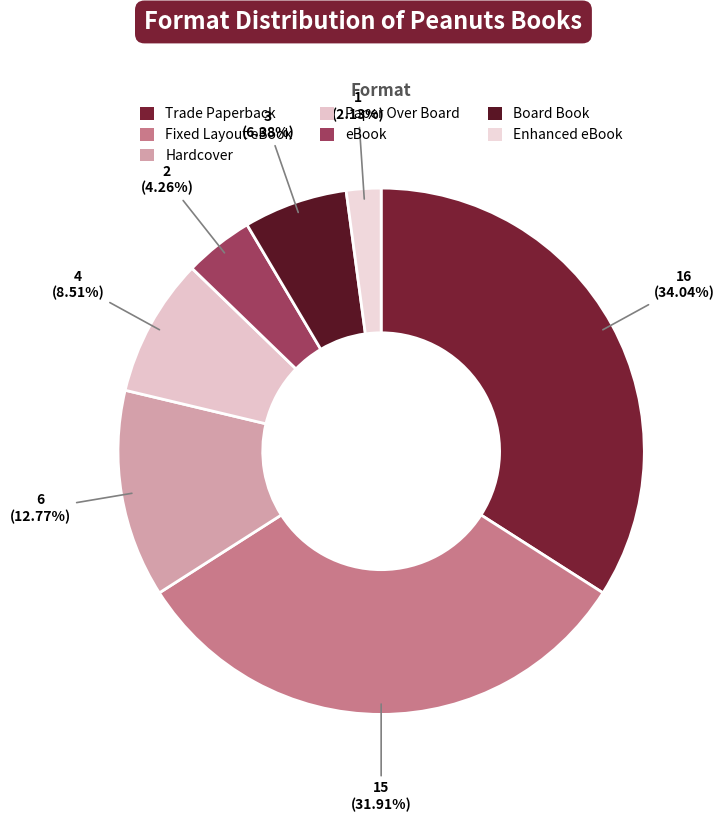

Do Trade Paperback and Paper Over Board together represent more than half of the pie?

No